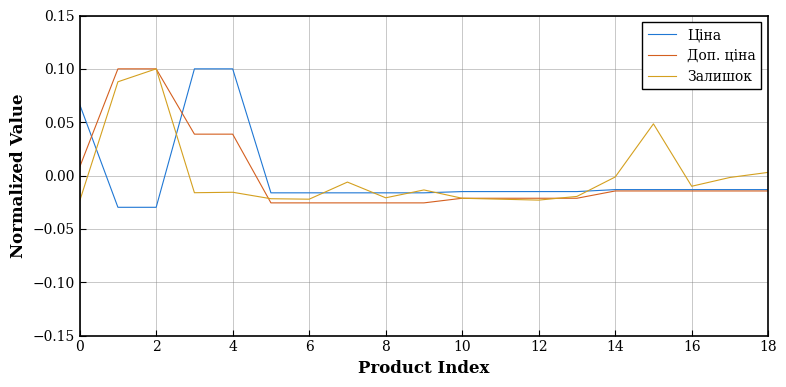

Does the chart have visible grid lines?

Yes